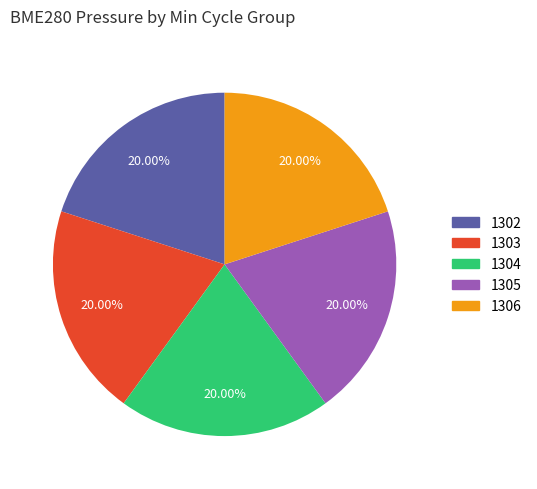

Approximately how many times larger is the value at 1304 compared to 1303?

1.0